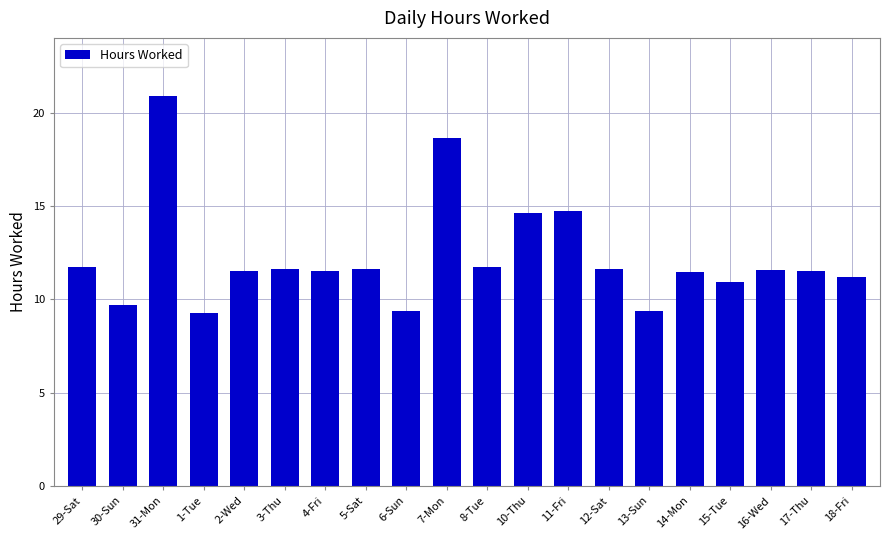

What is the greatest value displayed?

20.9